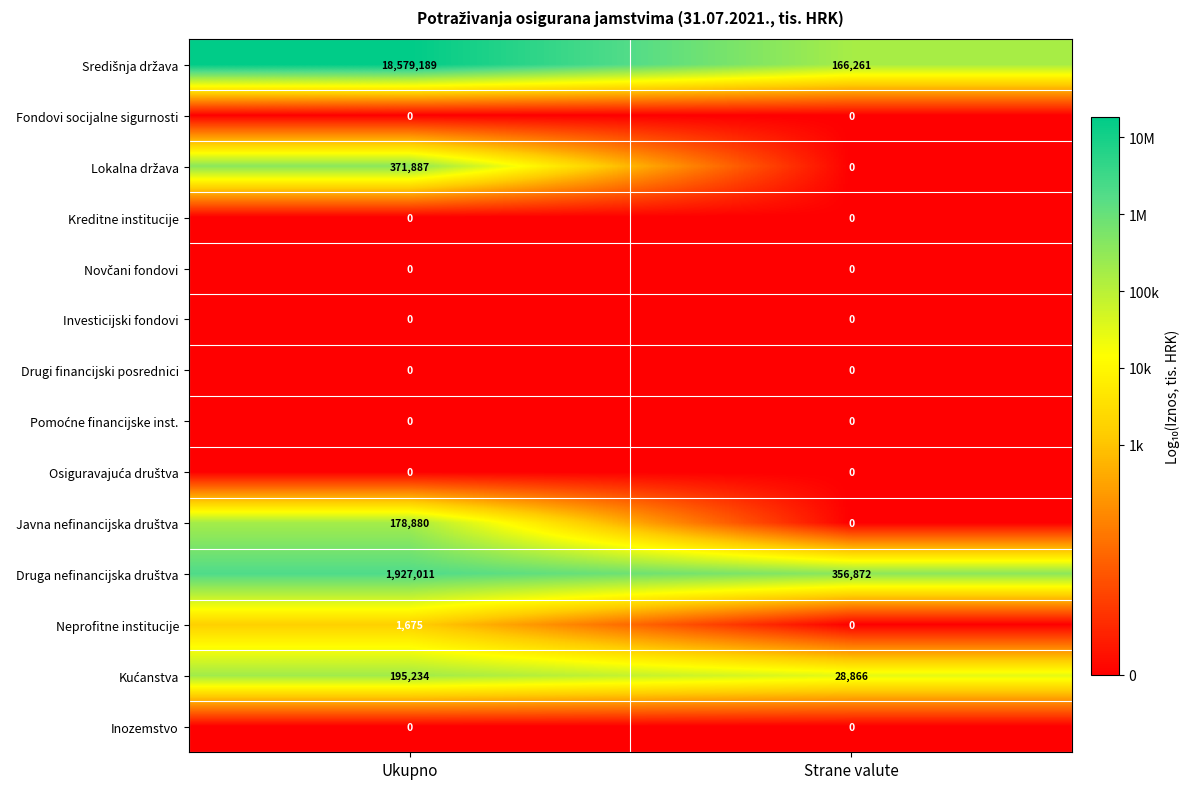

The value of Neprofitne institucije at Strane valute is 0. True or false?

True